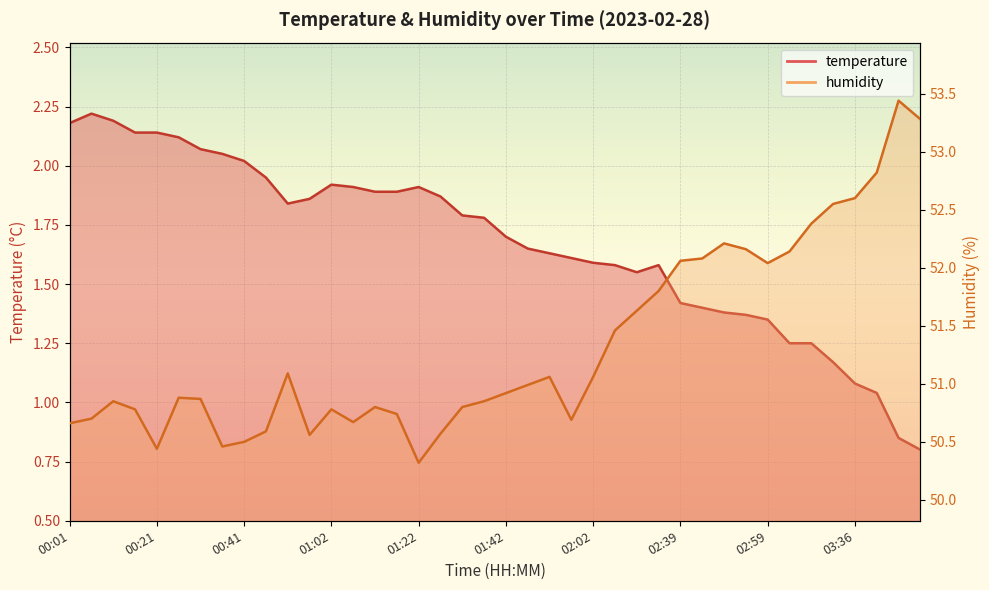

Does the chart display data point markers on the line(s)?

No